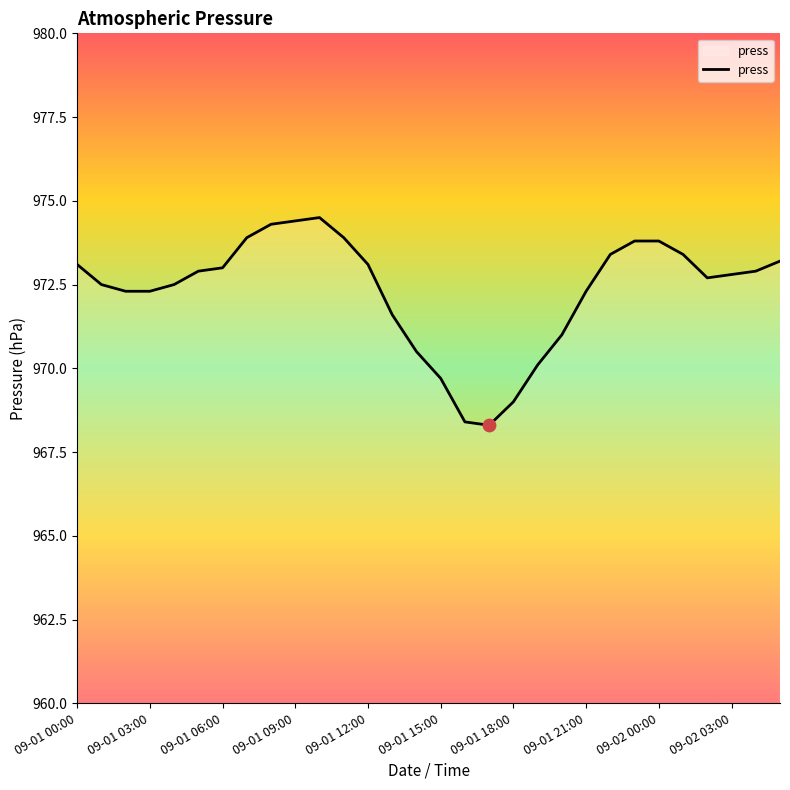

What is the minimum value shown in the chart?

968.3